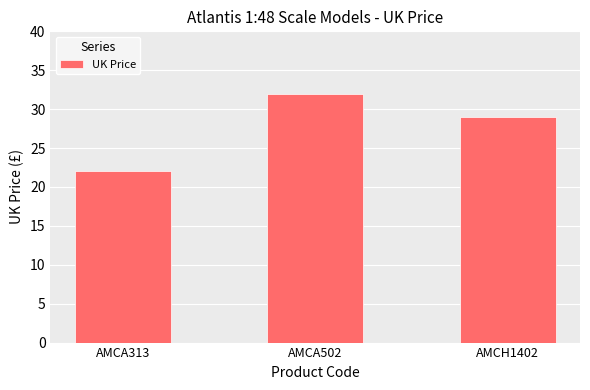

Is it true that the value at AMCA502 is 32.0?

True